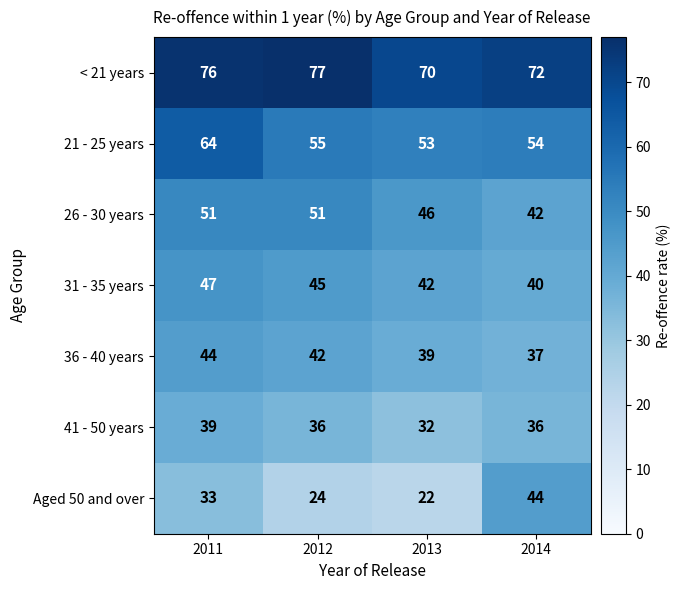

At how many categories does at least one series exceed 41?

4